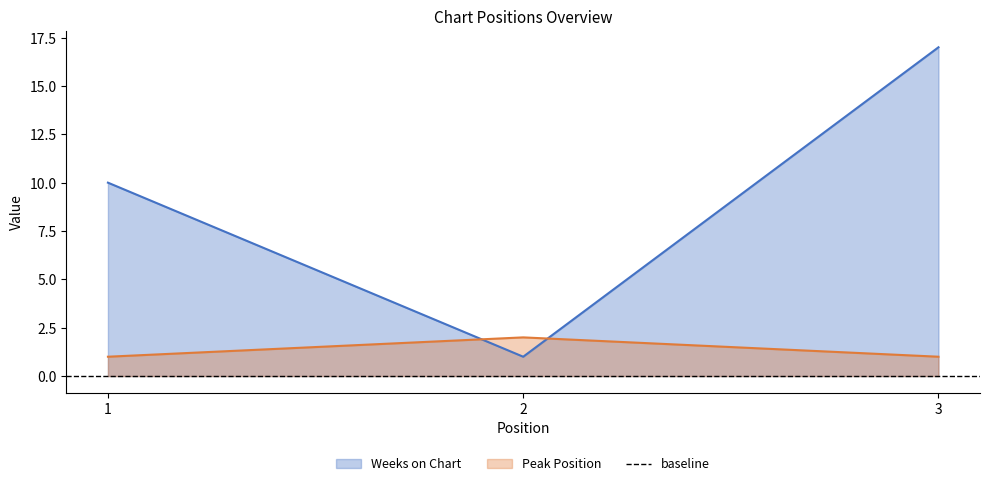

At which label does Peak Position reach its minimum?

1